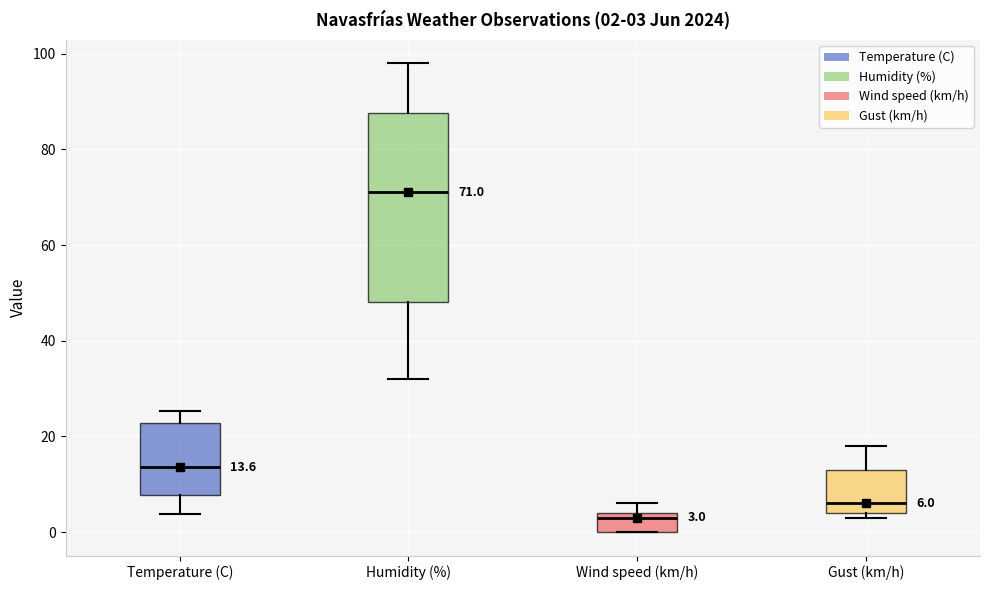

Which box's median line is the lowest?

Wind speed (km/h)